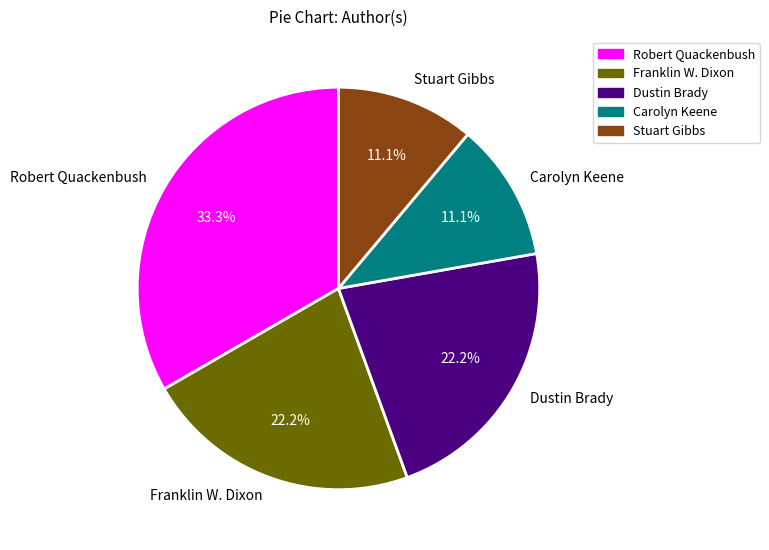

To the nearest percent, what is the difference between the Dustin Brady and Robert Quackenbush slice percentages?

11%